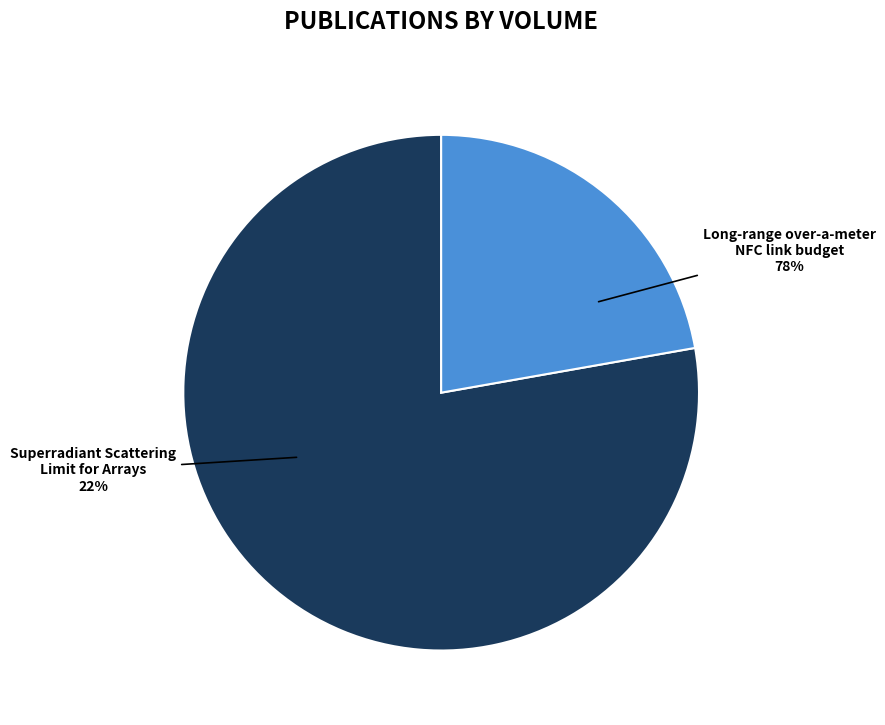

Is it true that Superradiant Scattering Limit for Arrays is 9% of the pie?

False